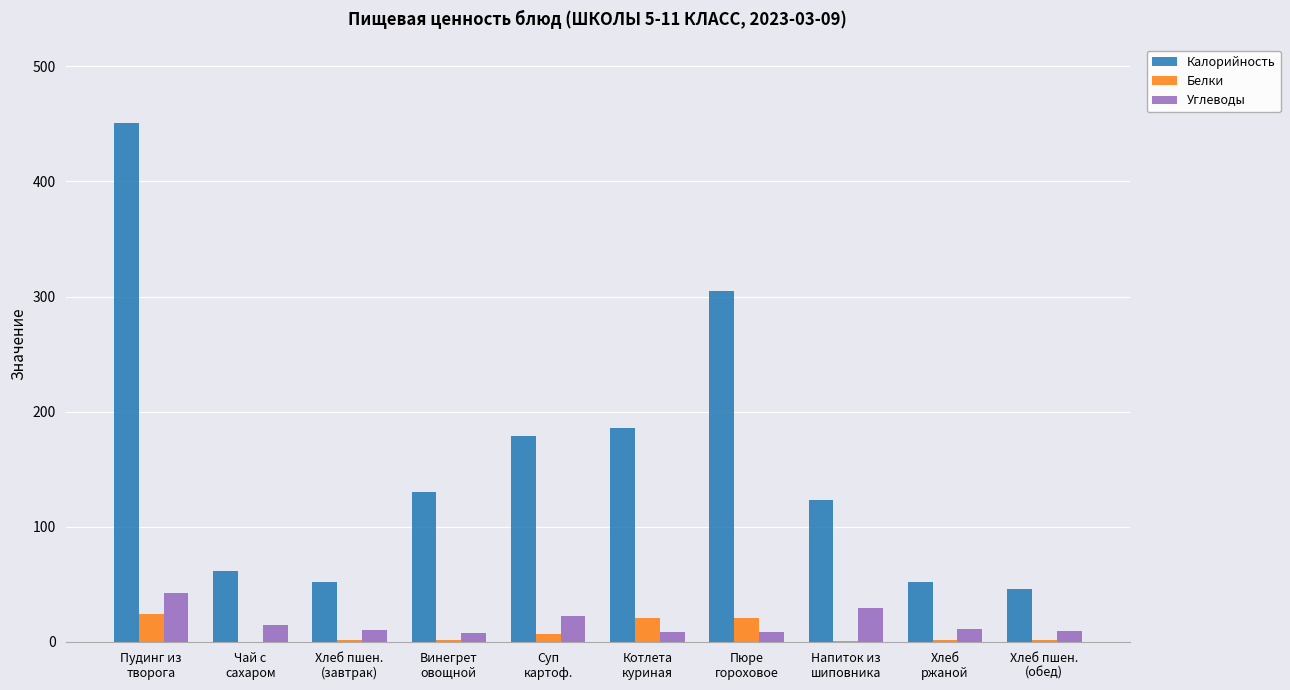

Which category has the highest value across all series?

Пудинг из
творога